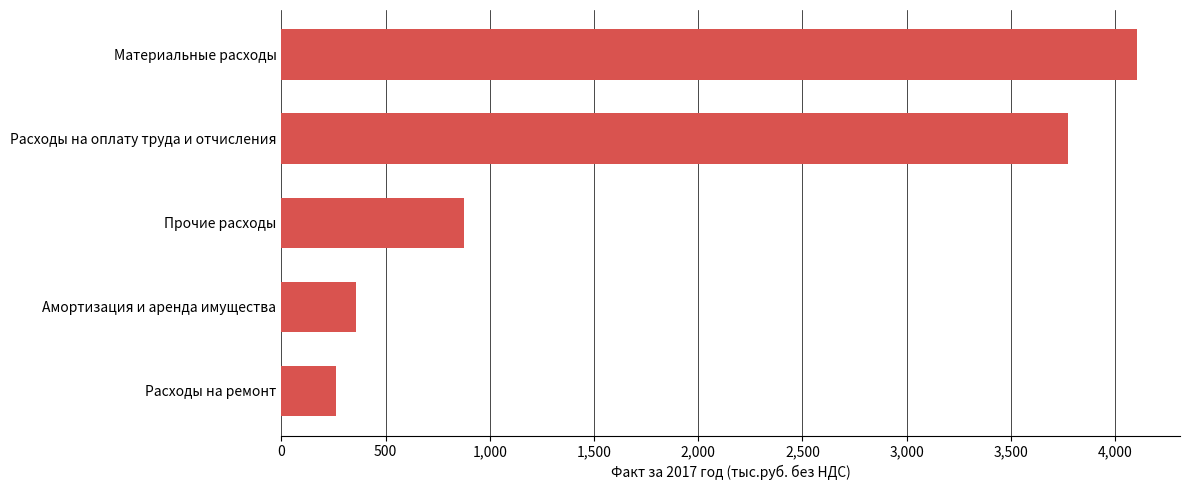

Reading top to bottom, list all the values displayed in this chart.

Материальные расходы=4106.2	Расходы на оплату труда и отчисления=3772.8	Прочие расходы=875.4	Амортизация и аренда имущества=357.9	Расходы на ремонт=262.1